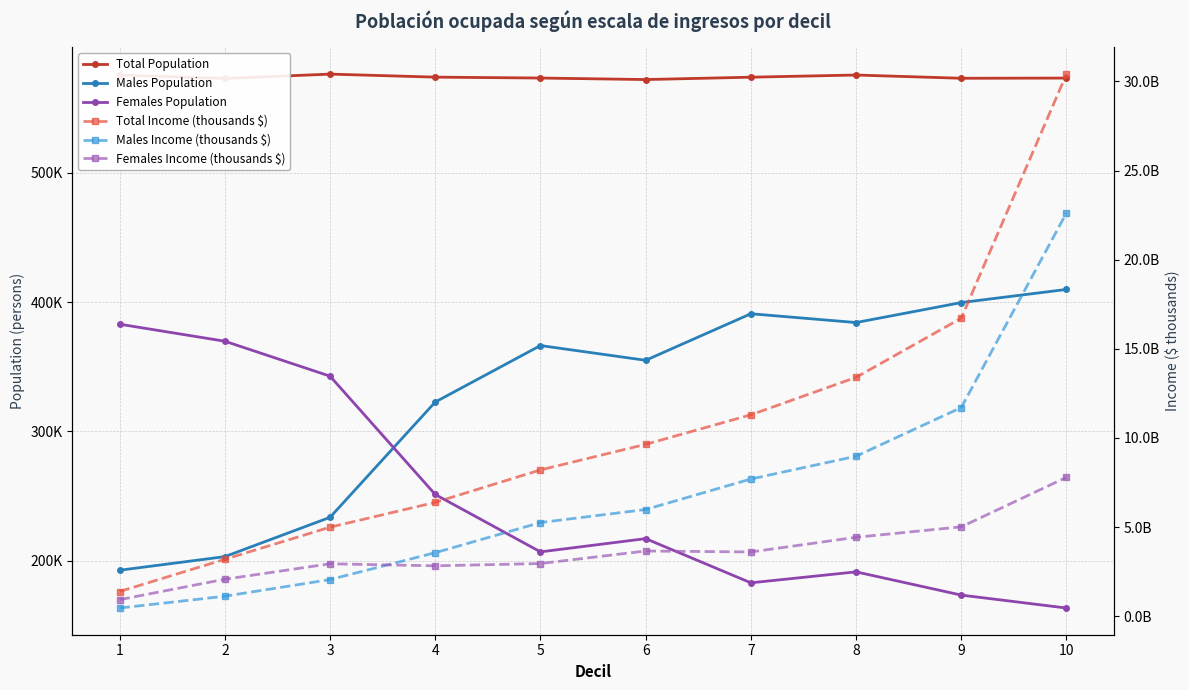

In Females Population, how many points are higher than both neighbors (excluding endpoints)?

2